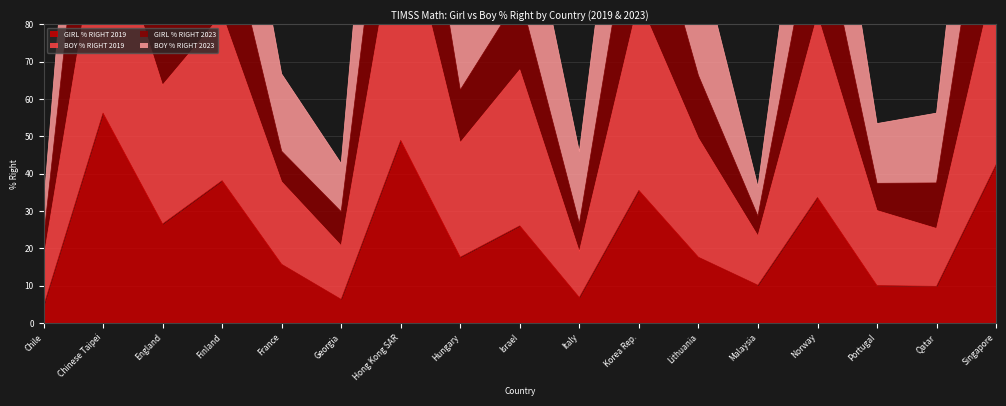

At which category does BOY % RIGHT 2019 reach its first local peak?

Chinese Taipei